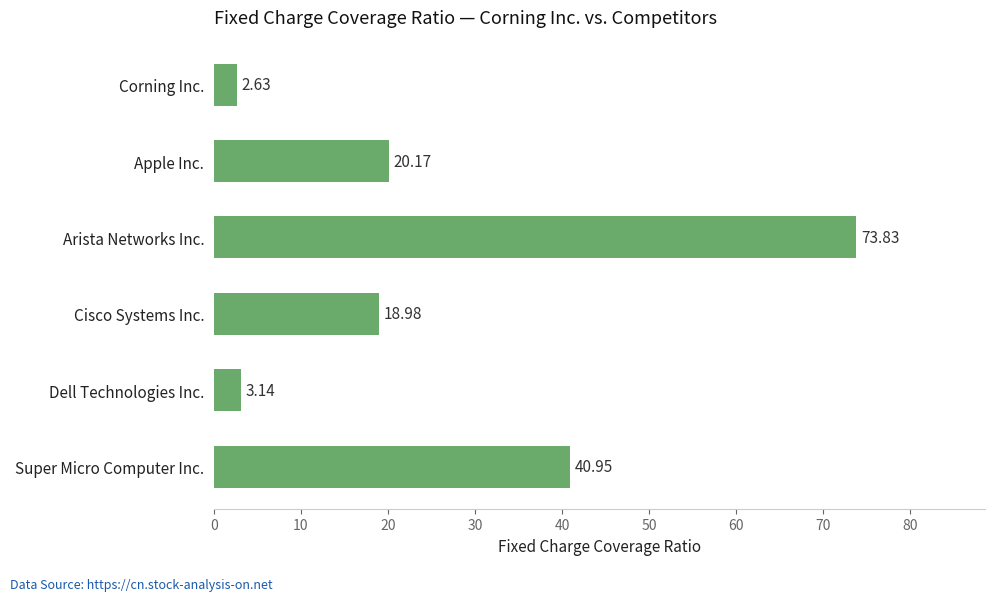

List the labels in order of value, largest first.

Arista Networks Inc., Super Micro Computer Inc., Apple Inc., Cisco Systems Inc., Dell Technologies Inc., Corning Inc.